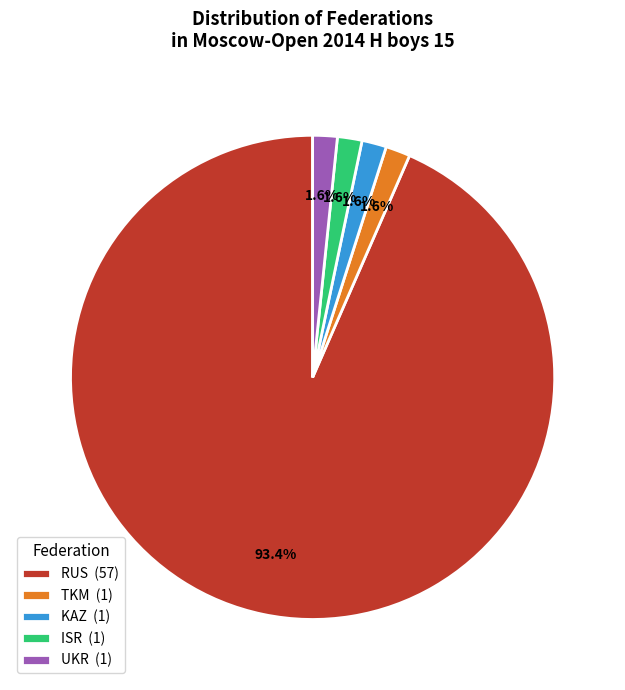

Is KAZ (1) the majority of the pie?

No